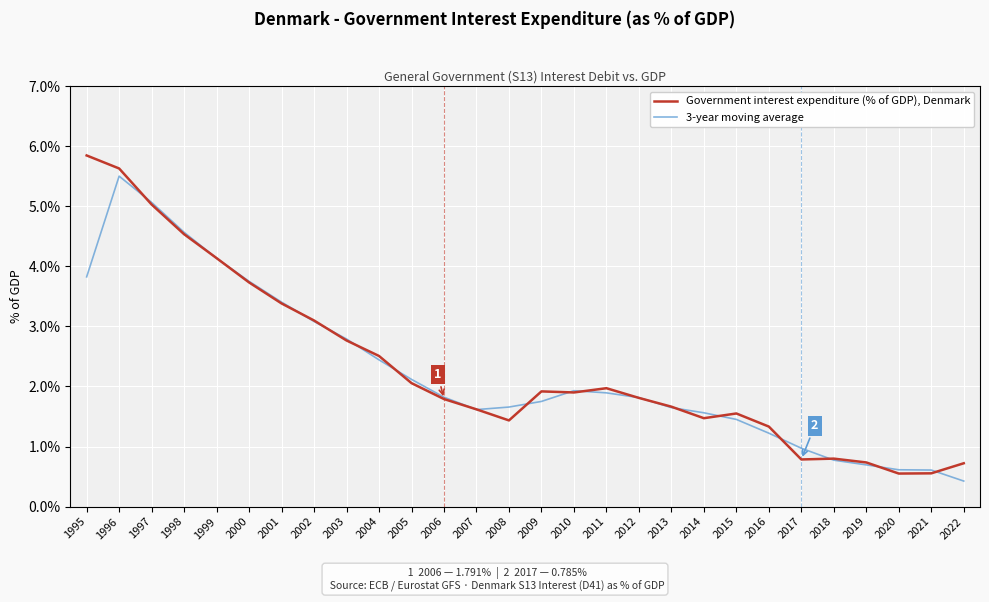

What value does the Government interest expenditure (% of GDP), Denmark series have at 2016?

1.3